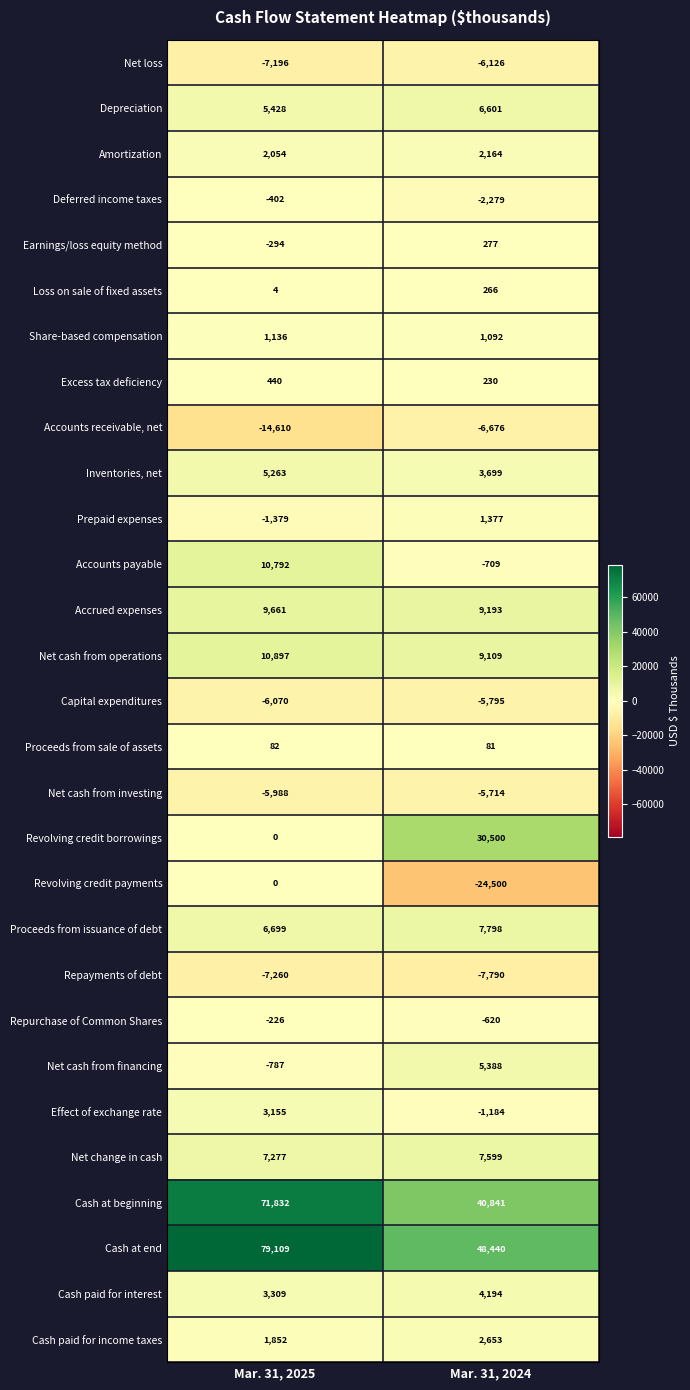

Rank the series by their maximum value, from highest to lowest.

Cash at end, Cash at beginning, Revolving credit borrowings, Net cash from operations, Accounts payable, Accrued expenses, Proceeds from issuance of debt, Net change in cash, Depreciation, Net cash from financing, Inventories, net, Cash paid for interest, Effect of exchange rate, Cash paid for income taxes, Amortization, Prepaid expenses, Share-based compensation, Excess tax deficiency, Earnings/loss equity method, Loss on sale of fixed assets, Proceeds from sale of assets, Revolving credit payments, Repurchase of Common Shares, Deferred income taxes, Net cash from investing, Capital expenditures, Net loss, Accounts receivable, net, Repayments of debt